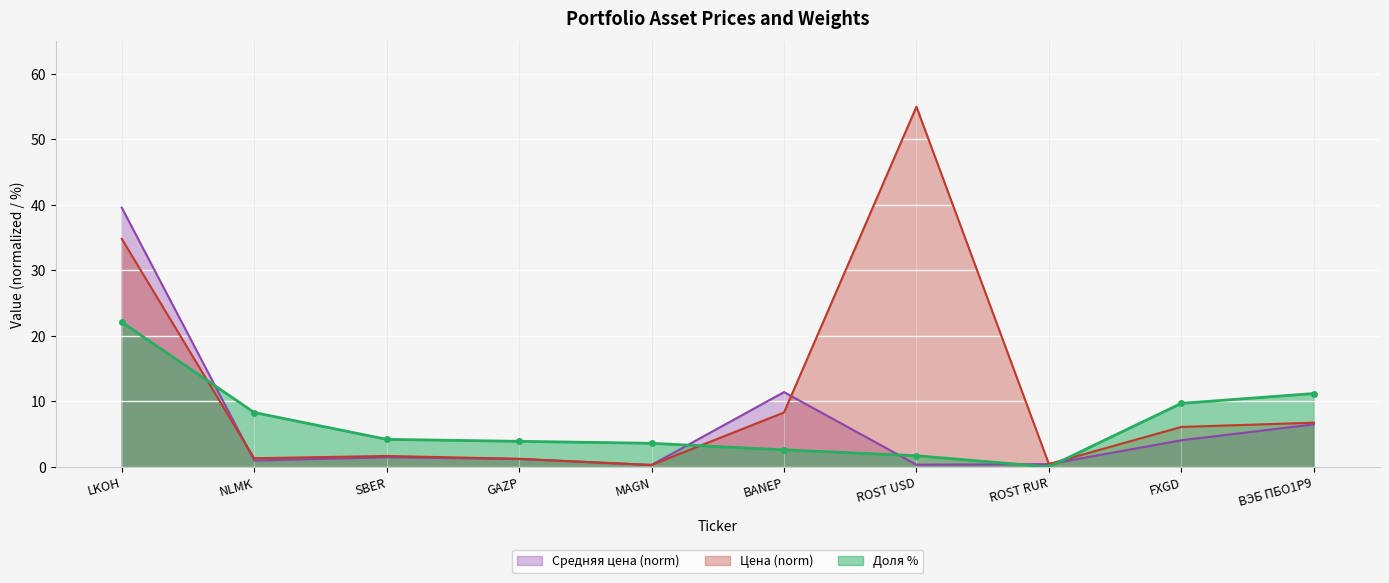

The Доля % series shows 3.9 at GAZP. True or false?

True